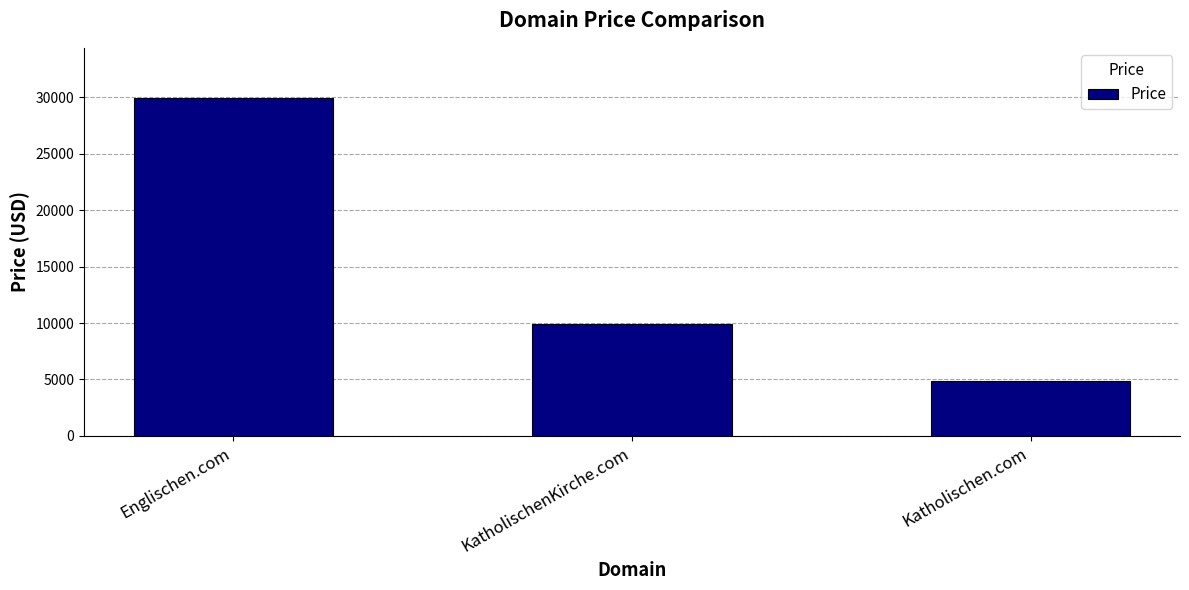

Where is the data nearest to the value 17388?

KatholischenKirche.com